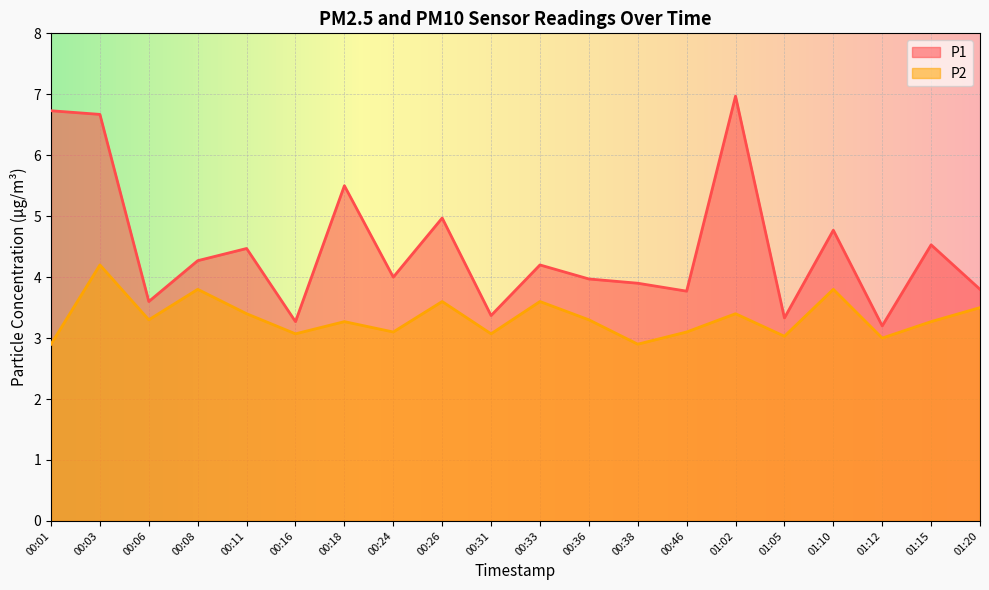

What is the difference between the highest and lowest values at 00:18?

2.2